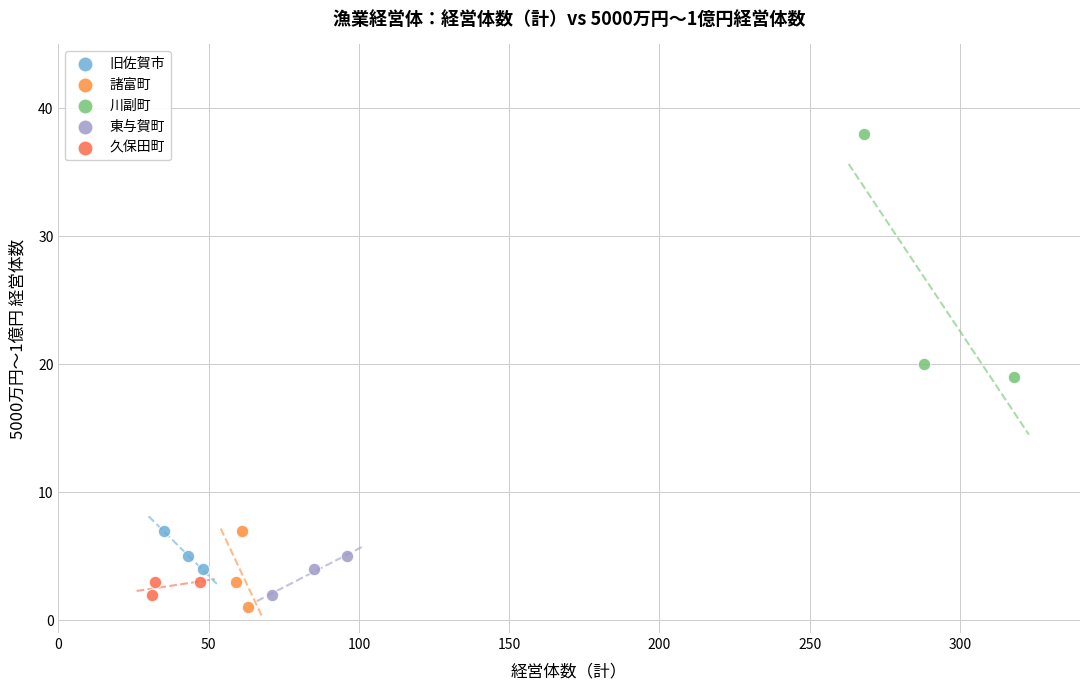

Which series reaches the maximum Y coordinate?

川副町